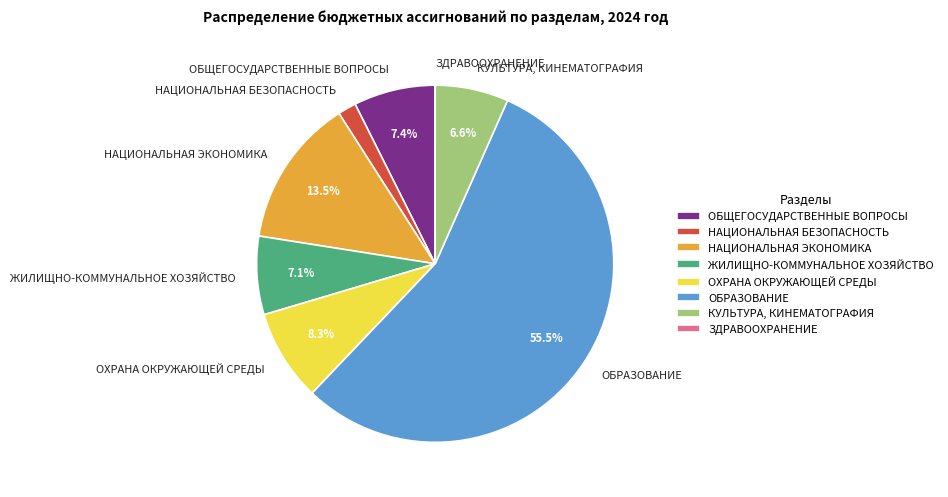

Which slice represents more than half of the pie?

ОБРАЗОВАНИЕ